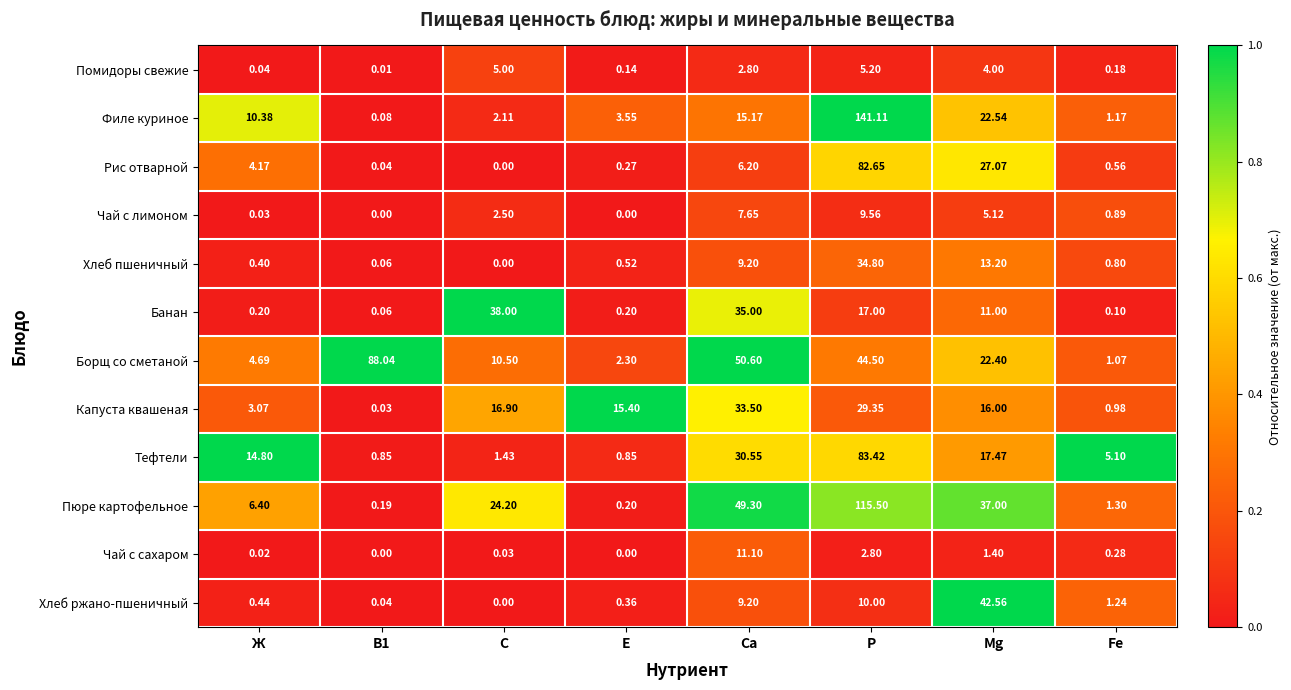

Which series changed the most between В1 and Е?

Борщ со сметаной